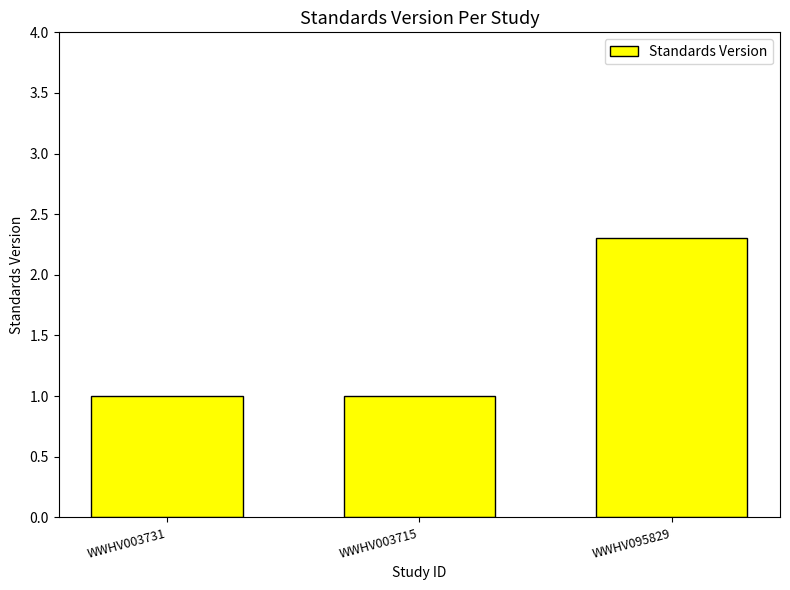

What is the maximum value shown in the chart?

2.3